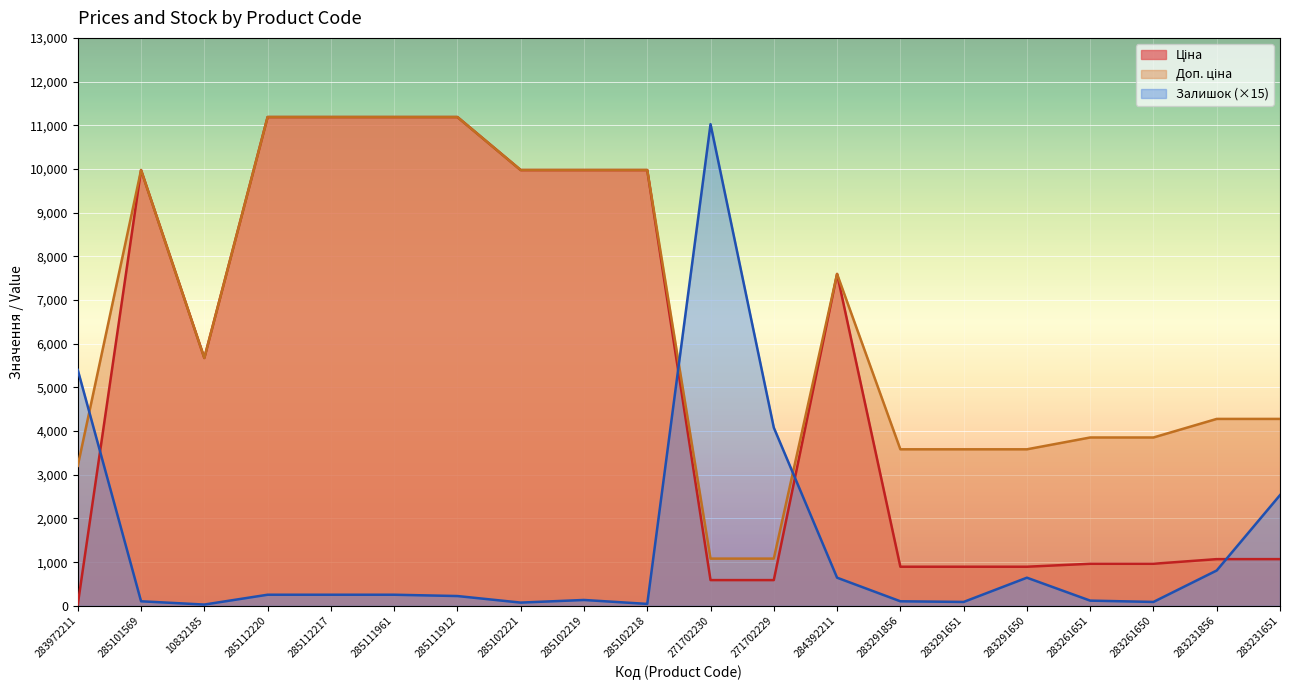

The value of Залишок at 285112217 is 255.0. True or false?

True